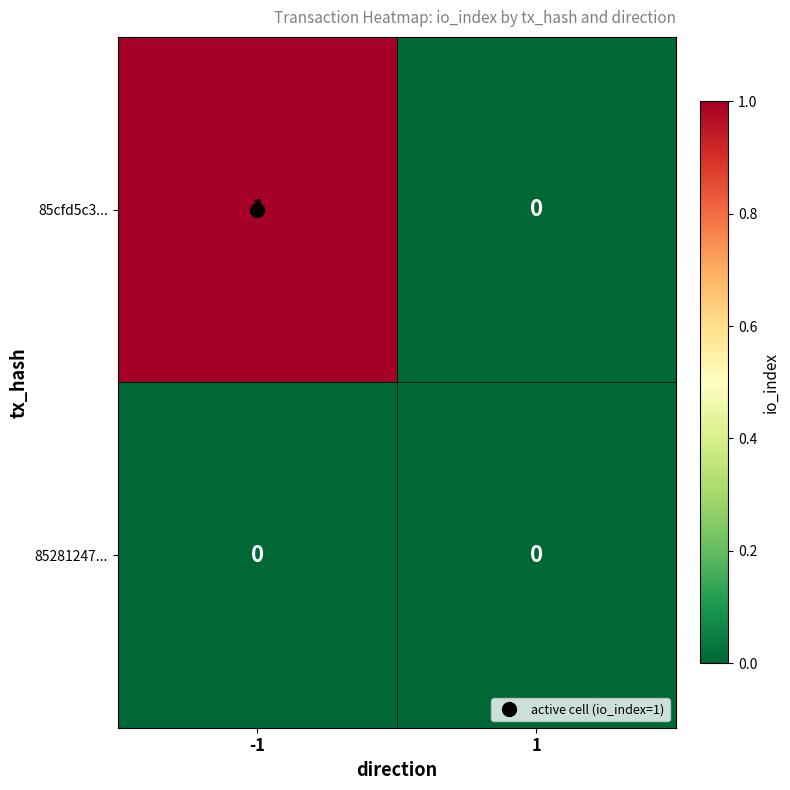

Which series changed the most between -1 and 1?

85cfd5c3...